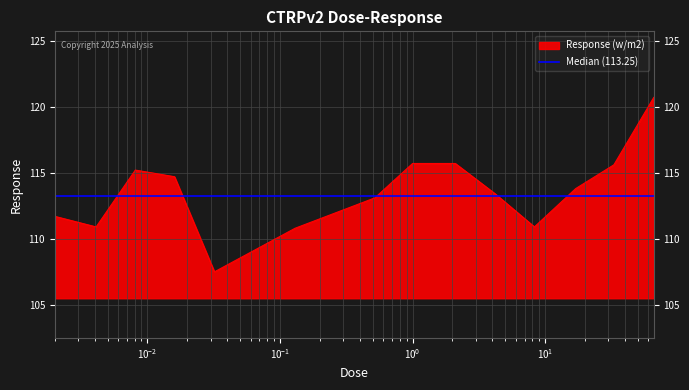

What is the difference between the maximum and minimum values?

13.2